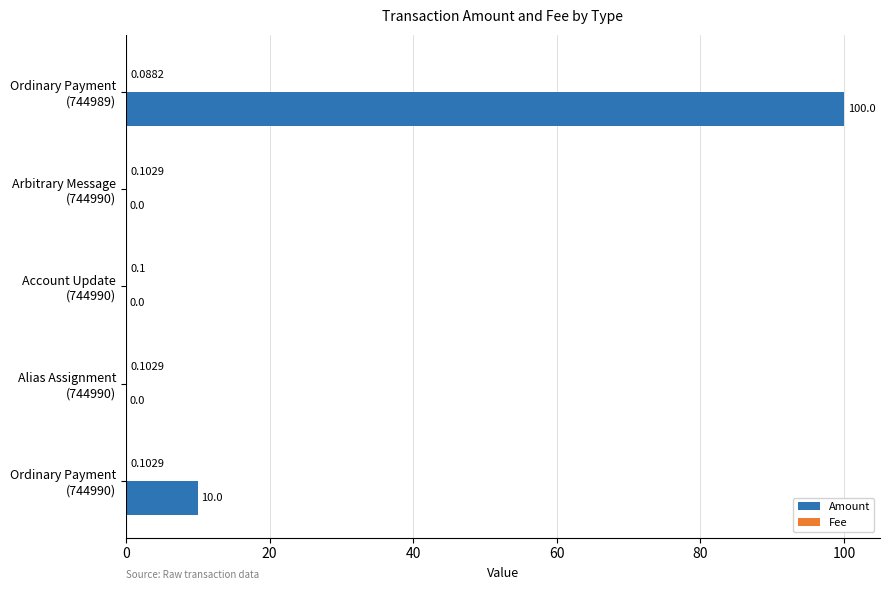

Which series has the largest total across all categories?

Amount